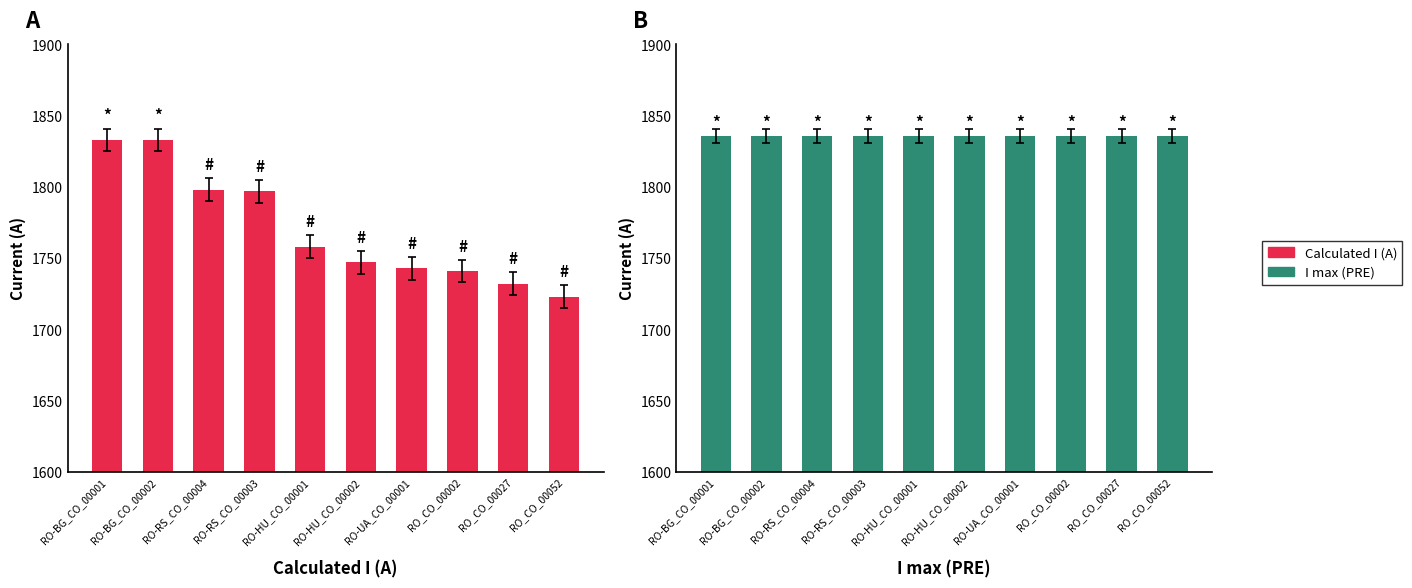

The value of Calculated I (A) at RO_CO_00002 is 585. True or false?

False